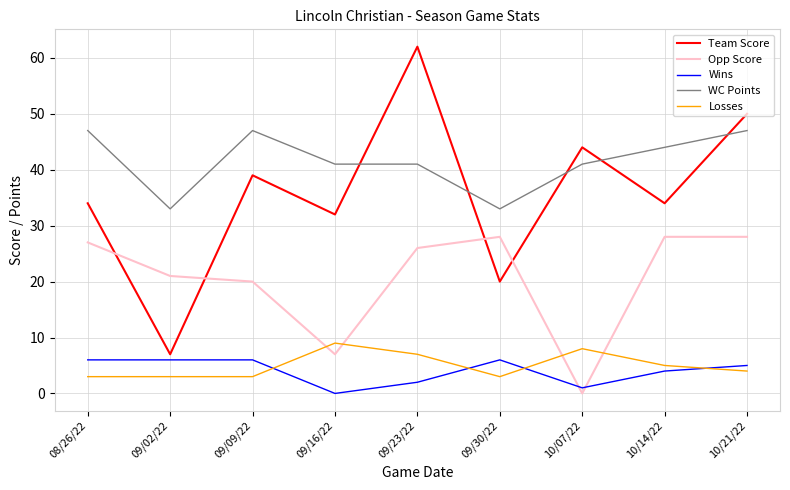

What is the spread (max minus min) of values at 10/07/22?

44